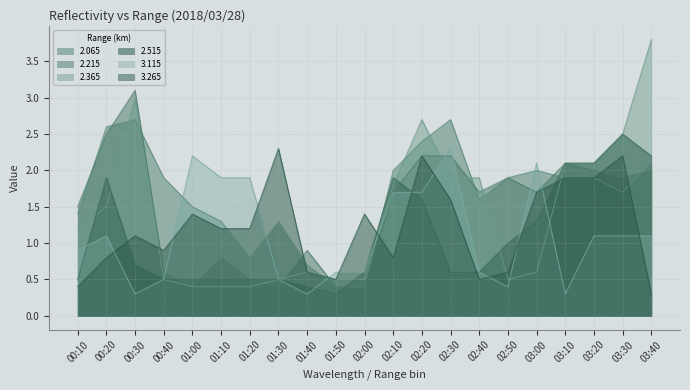

Reading left to right, list all the values displayed in this chart.

2.065: 00:10=1.4	00:20=2.6	00:30=2.7	00:40=1.9	01:00=1.5	01:10=1.3	01:20=0.8	01:30=1.3	01:40=0.7	01:50=0.4	02:00=0.4	02:10=2.0	02:20=2.4	02:30=2.7	02:40=1.6	02:50=1.9	03:00=2.0	03:10=1.9	03:20=1.9	03:30=1.7	03:40=2.1
2.215: 00:10=1.5	00:20=2.5	00:30=3.1	00:40=0.6	01:00=0.4	01:10=0.8	01:20=0.5	01:30=0.4	01:40=0.9	01:50=0.4	02:00=0.4	02:10=1.7	02:20=2.2	02:30=2.2	02:40=1.7	02:50=1.9	03:00=1.7	03:10=2.1	03:20=2.0	03:30=1.9	03:40=2.0
2.365: 00:10=1.2	00:20=1.5	00:30=3.0	00:40=0.5	01:00=0.4	01:10=0.4	01:20=0.4	01:30=0.5	01:40=0.6	01:50=0.5	02:00=0.5	02:10=1.8	02:20=2.7	02:30=1.9	02:40=1.9	02:50=0.5	03:00=0.6	03:10=2.1	03:20=2.1	03:30=2.5	03:40=3.8
2.515: 00:10=0.5	00:20=1.9	00:30=0.7	00:40=0.5	01:00=0.5	01:10=0.5	01:20=0.5	01:30=0.5	01:40=0.4	01:50=0.3	02:00=0.6	02:10=1.9	02:20=1.6	02:30=0.6	02:40=0.6	02:50=1.0	03:00=1.3	03:10=2.1	03:20=2.1	03:30=2.5	03:40=2.2
3.115: 00:10=0.9	00:20=1.1	00:30=0.3	00:40=0.5	01:00=2.2	01:10=1.9	01:20=1.9	01:30=0.5	01:40=0.3	01:50=0.6	02:00=0.6	02:10=1.7	02:20=1.7	02:30=2.3	02:40=0.6	02:50=0.4	03:00=2.1	03:10=0.3	03:20=1.1	03:30=1.1	03:40=1.1
3.265: 00:10=0.4	00:20=0.8	00:30=1.1	00:40=0.9	01:00=1.4	01:10=1.2	01:20=1.2	01:30=2.3	01:40=0.6	01:50=0.5	02:00=1.4	02:10=0.8	02:20=2.2	02:30=1.6	02:40=0.5	02:50=0.6	03:00=1.7	03:10=1.9	03:20=1.9	03:30=2.2	03:40=0.3